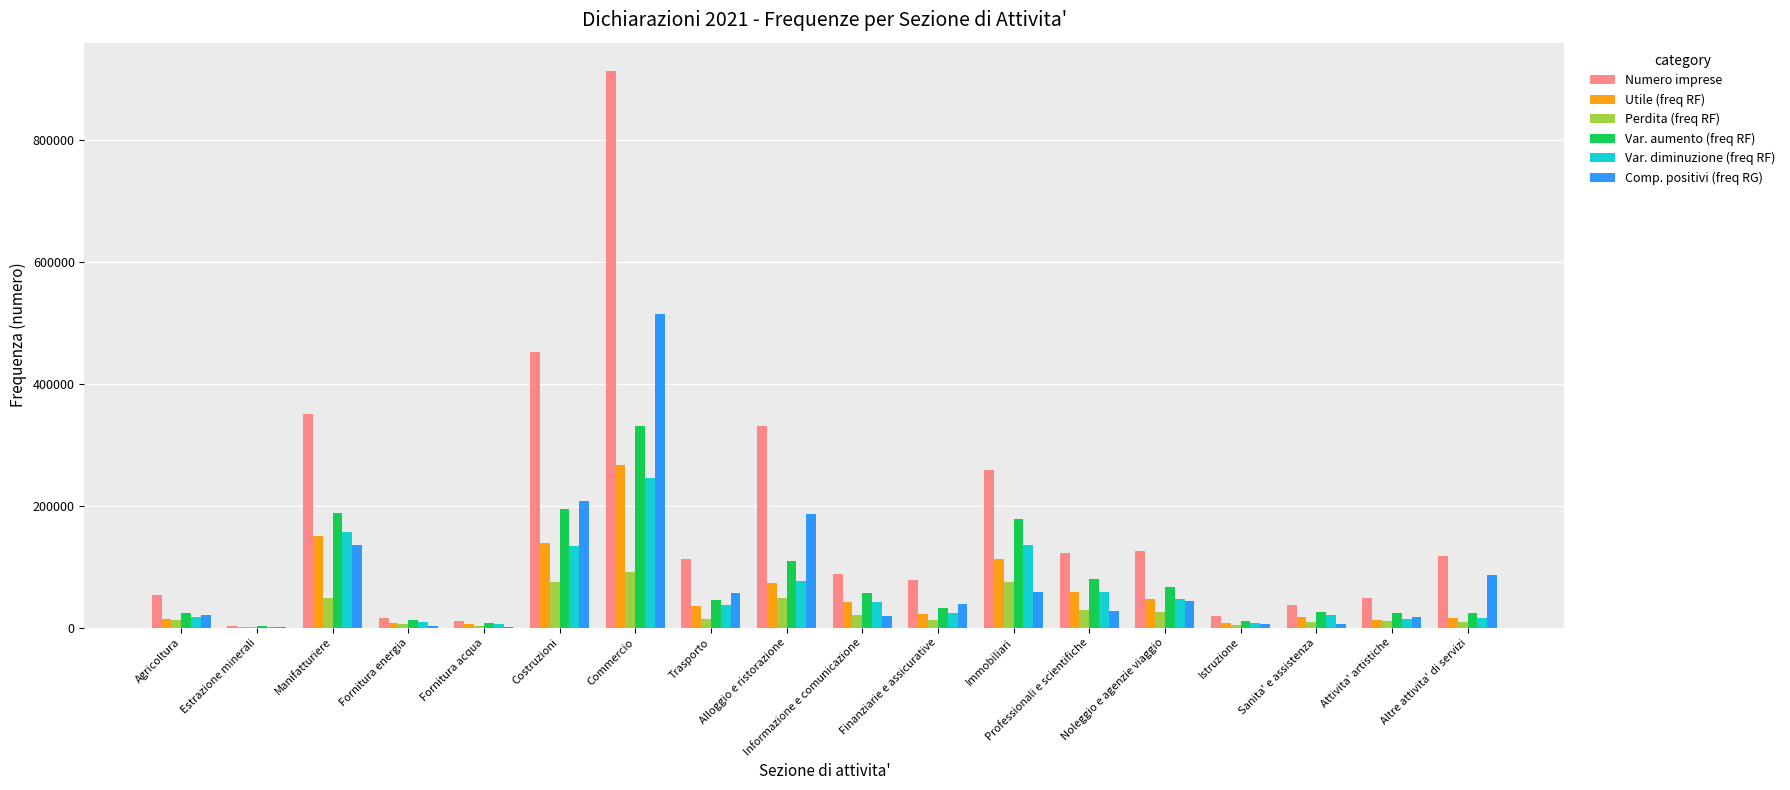

Is it true that Numero imprese equals 527004 at Alloggio e ristorazione?

False